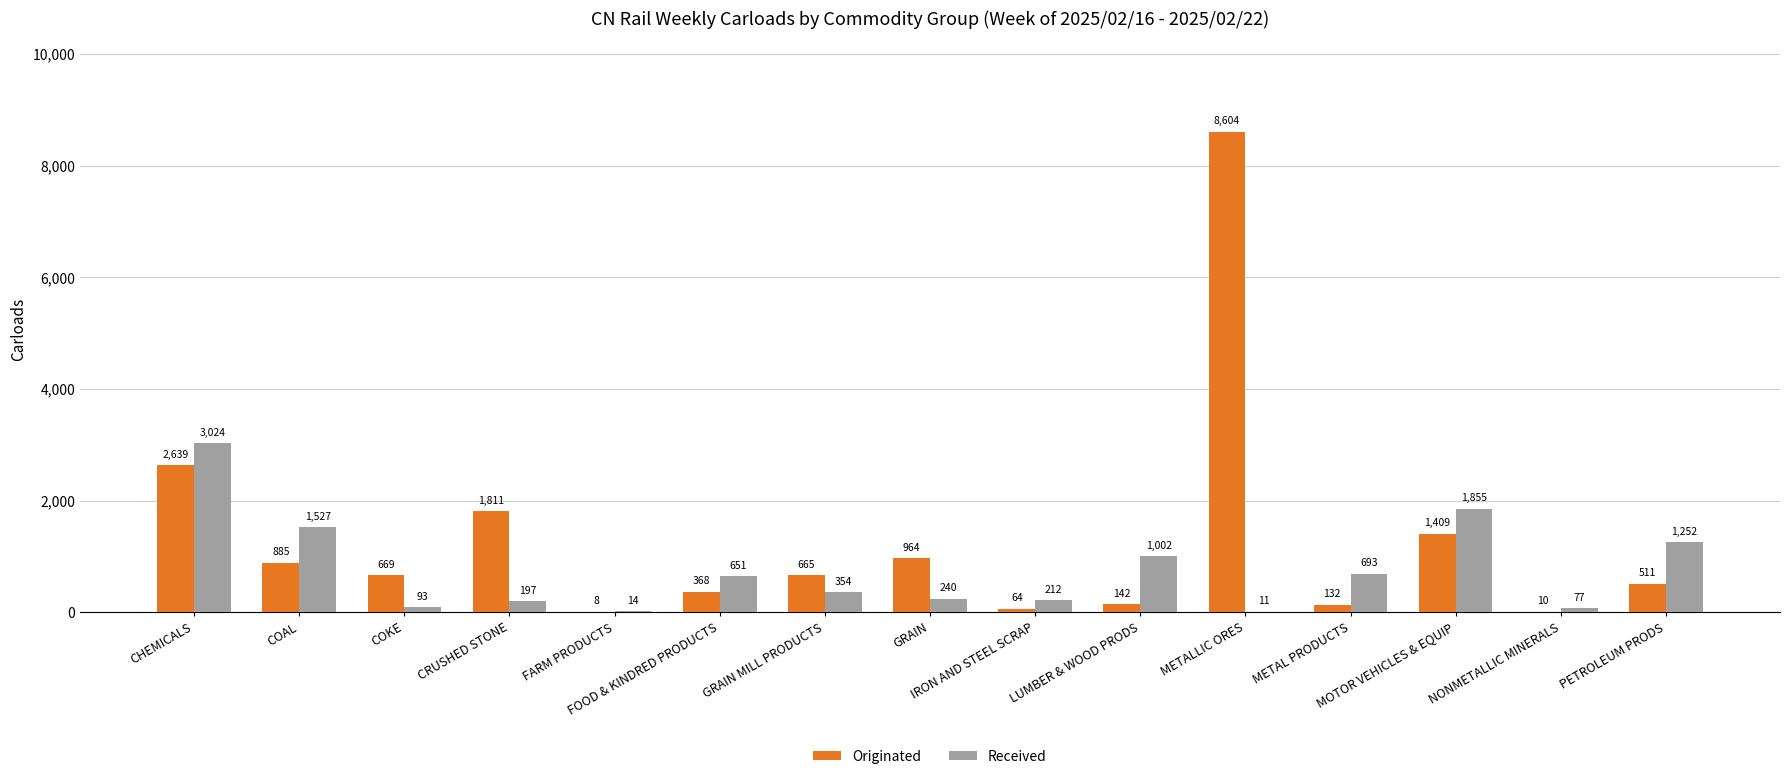

What is the maximum value for Received?

3024